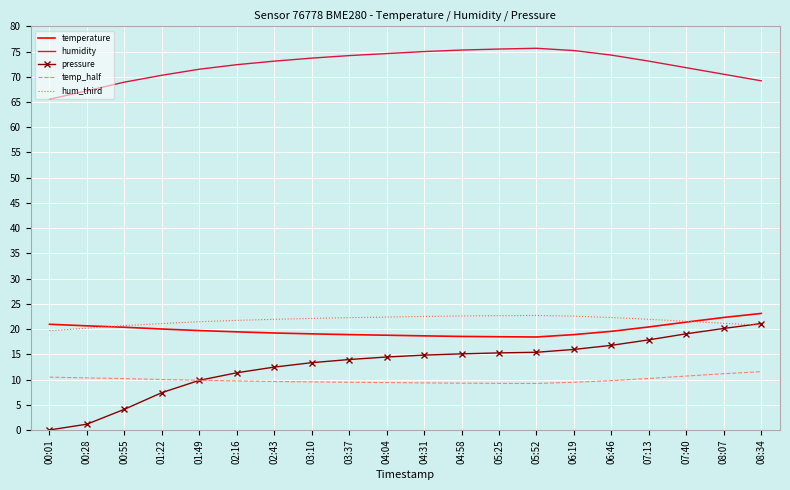

What is the sum of the temp_half values at 01:22 and 03:37?

19.5